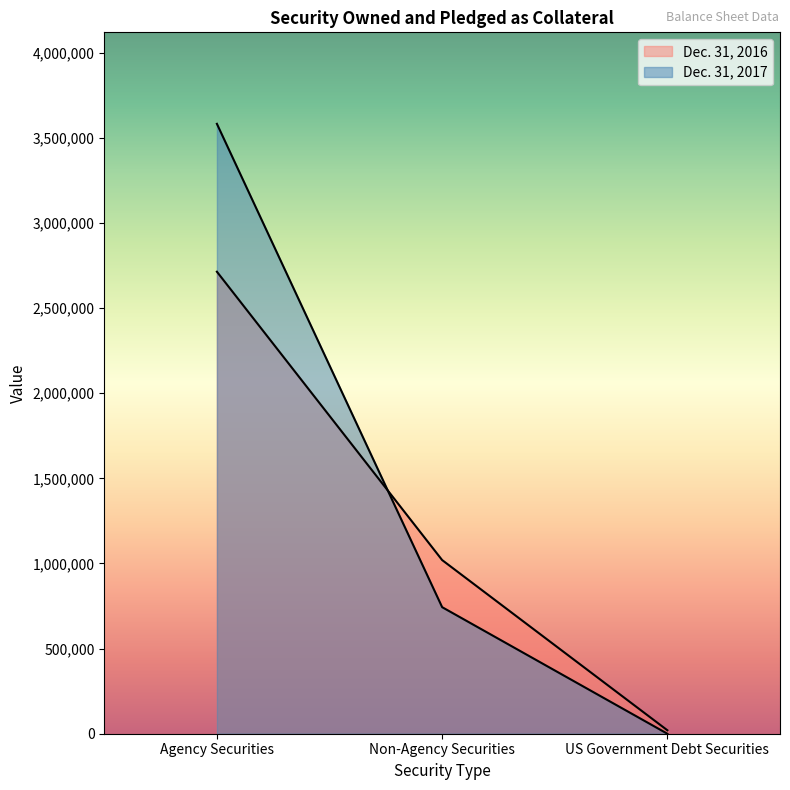

Reading left to right, transcribe all the data shown in this chart.

Dec. 31, 2017: Agency Securities=3581868	Non-Agency Securities=743278	US Government Debt Securities=0
Dec. 31, 2016: Agency Securities=2713274	Non-Agency Securities=1019834	US Government Debt Securities=20209